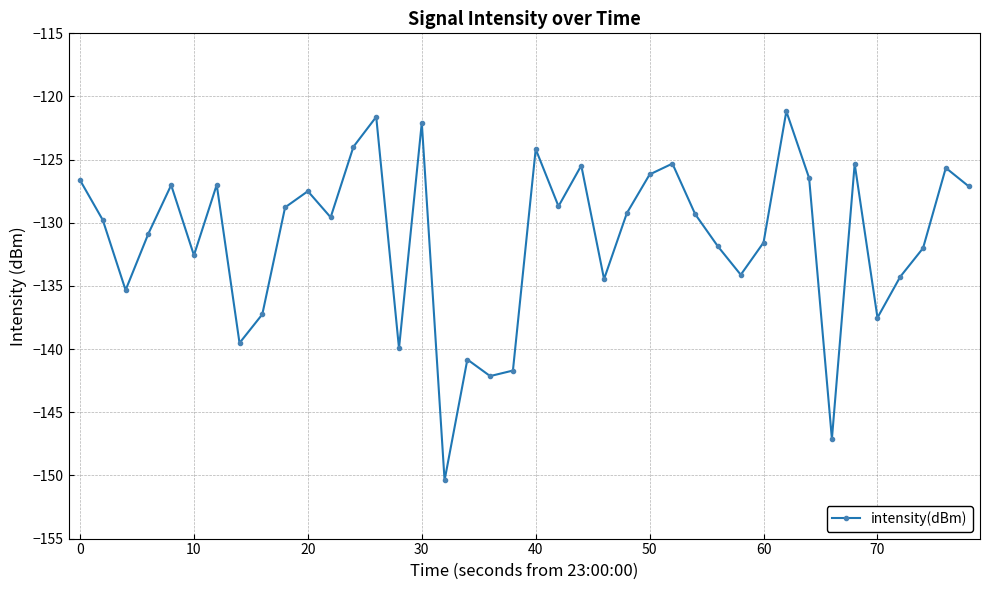

What is the greatest value displayed?

-121.2